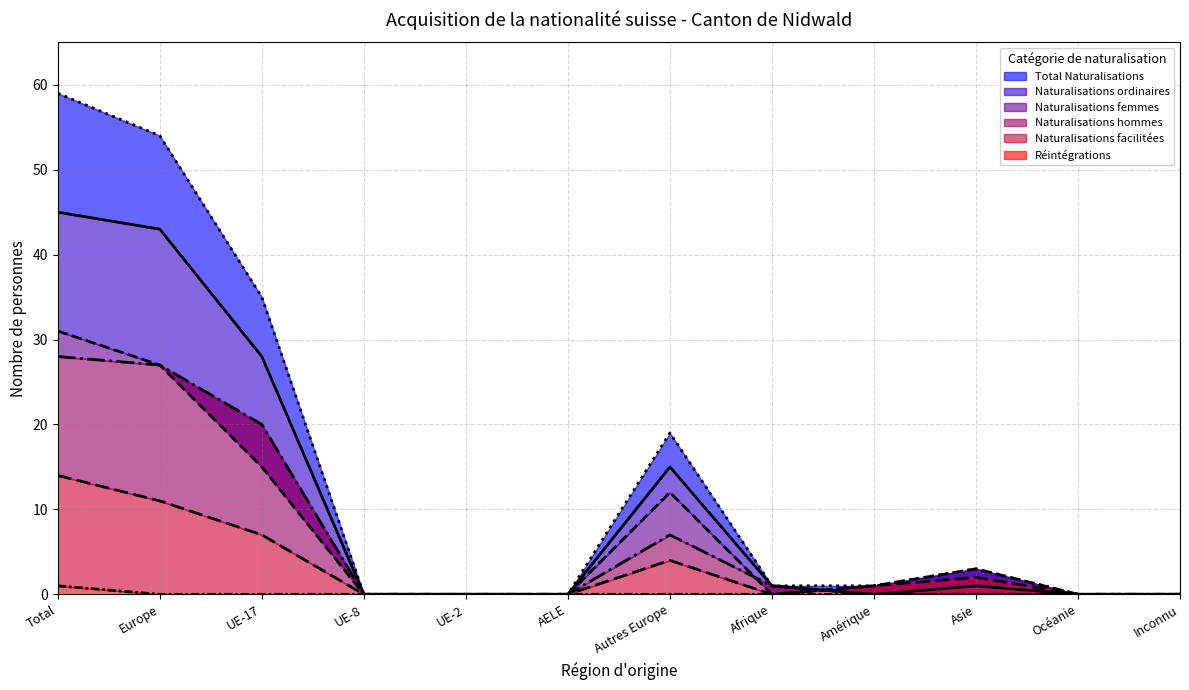

What is the label of the 10th point from the left?

Asie